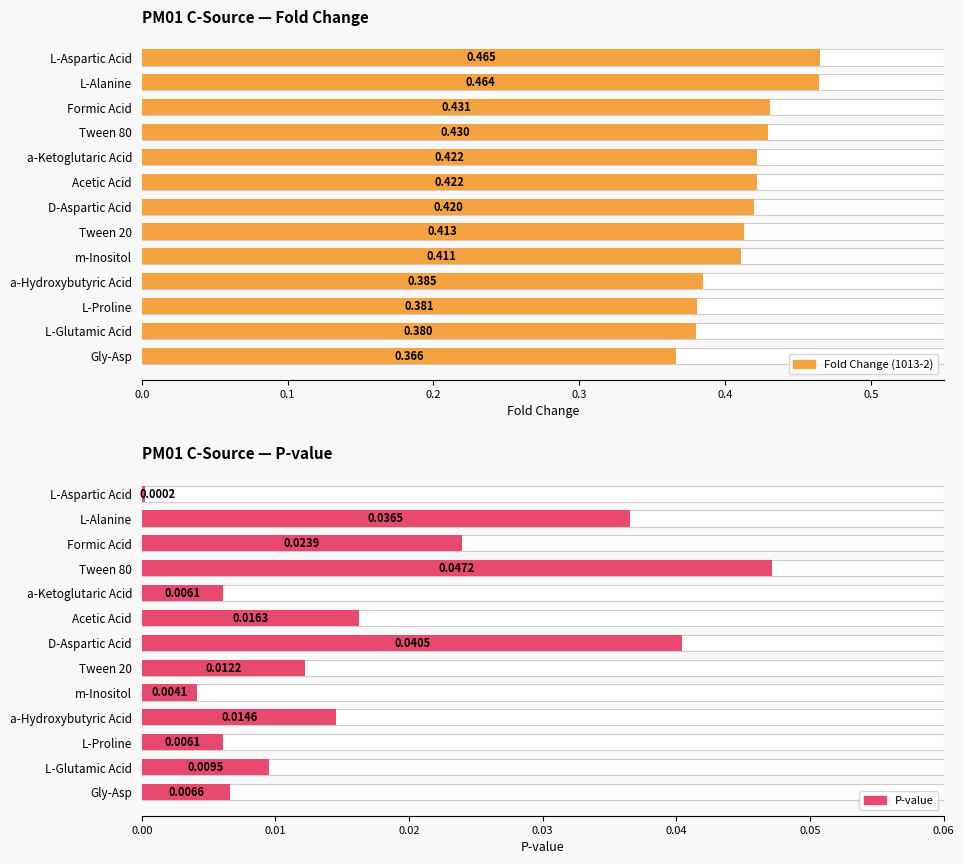

True or false: P-value has a value of 0.1 at L-Alanine.

False